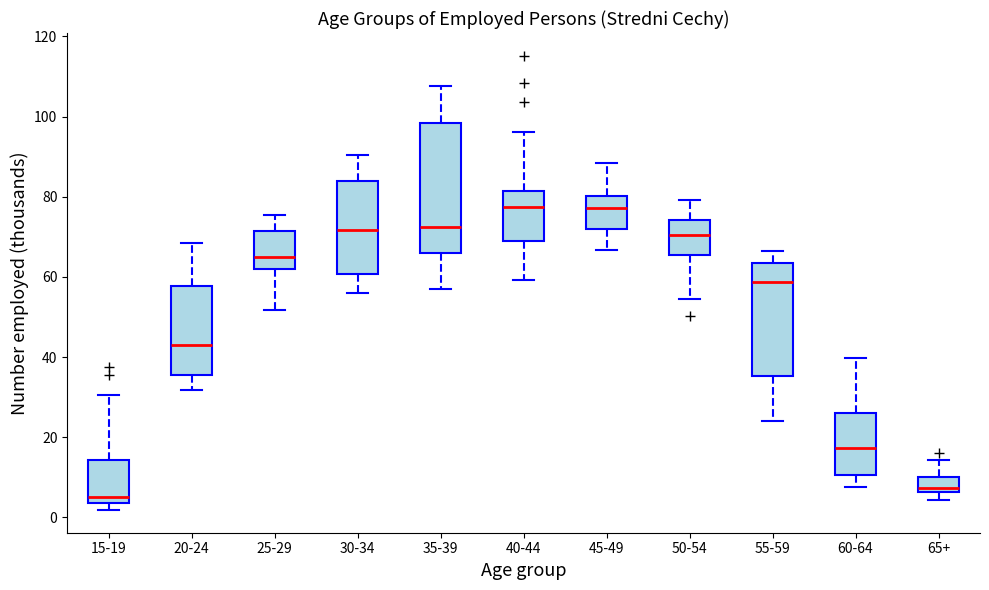

Where does the upper whisker of the box for 35-39 end on the y-axis? The values are not printed on the chart, so give them approximately, as read against the axis.

108